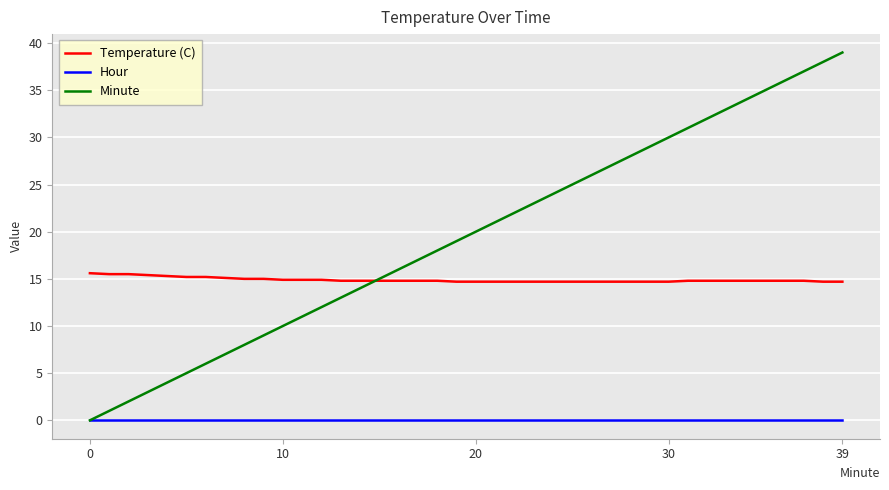

True or false: Temperature (C) and Hour cross at least once.

False